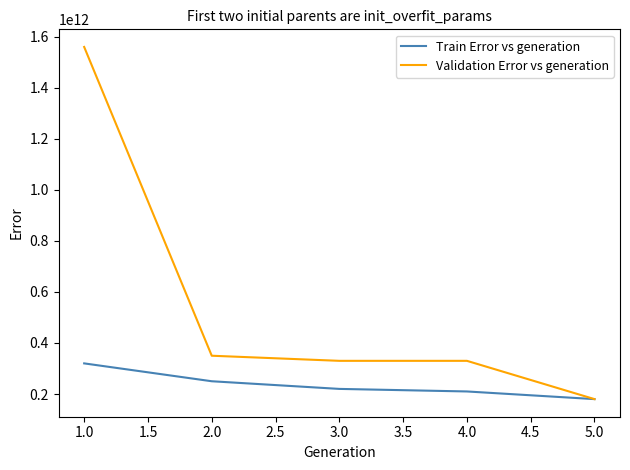

Rank the series at 3.0 from highest to lowest value.

Validation Error vs generation, Train Error vs generation